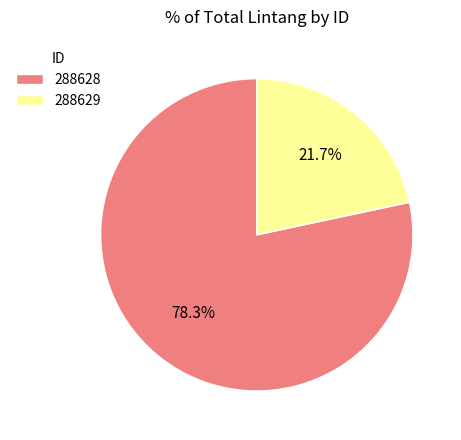

What is the majority slice?

288628